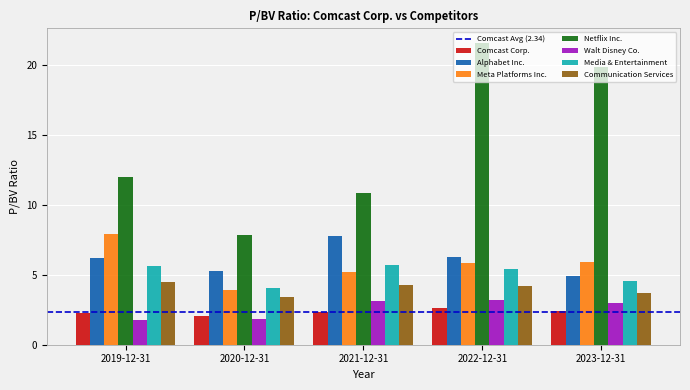

Is the value of Media & Entertainment at 2019-12-31 greater than the value of Walt Disney Co. at 2020-12-31?

Yes